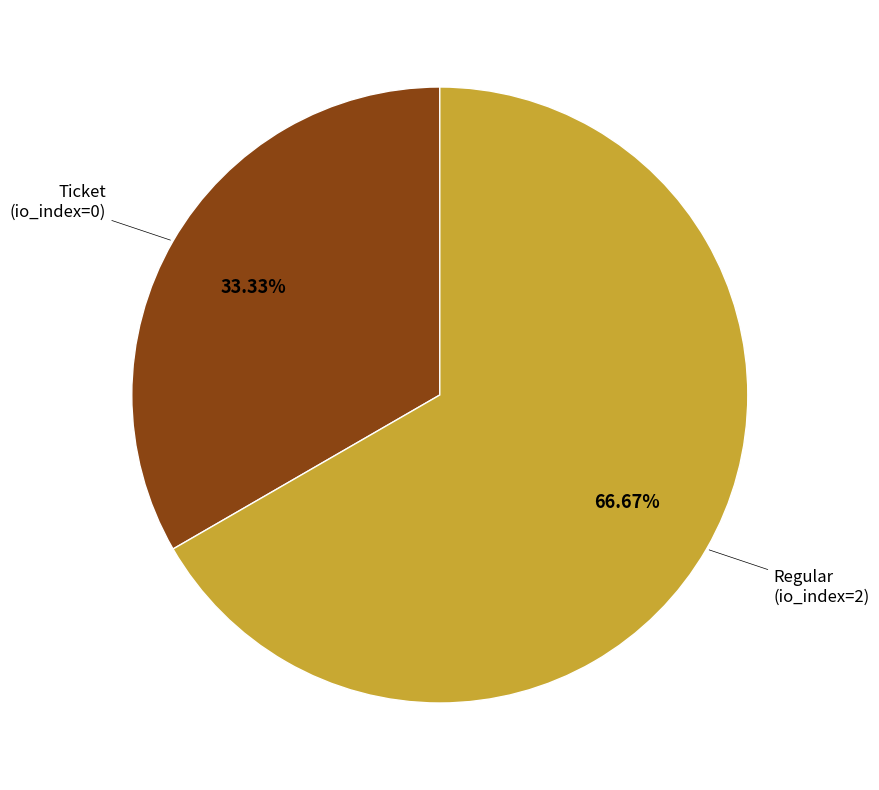

How many segments does this pie chart have?

2